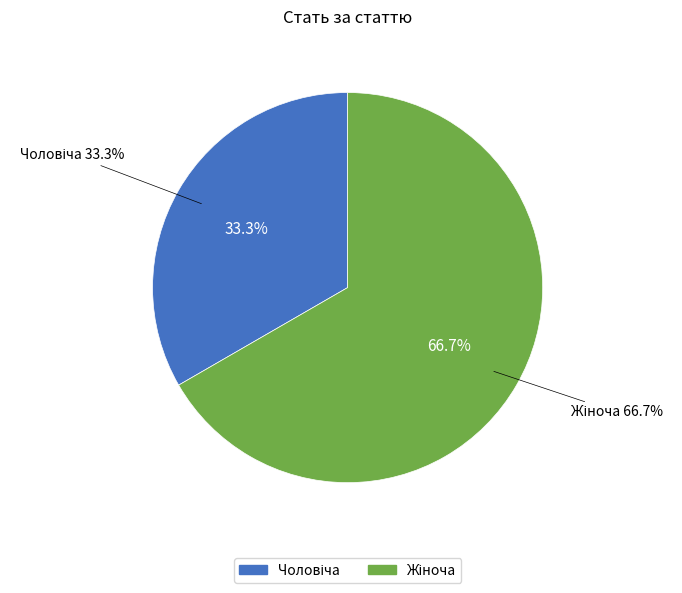

To the nearest percent, what is the difference between the Чоловіча and Жіноча slice percentages?

33%